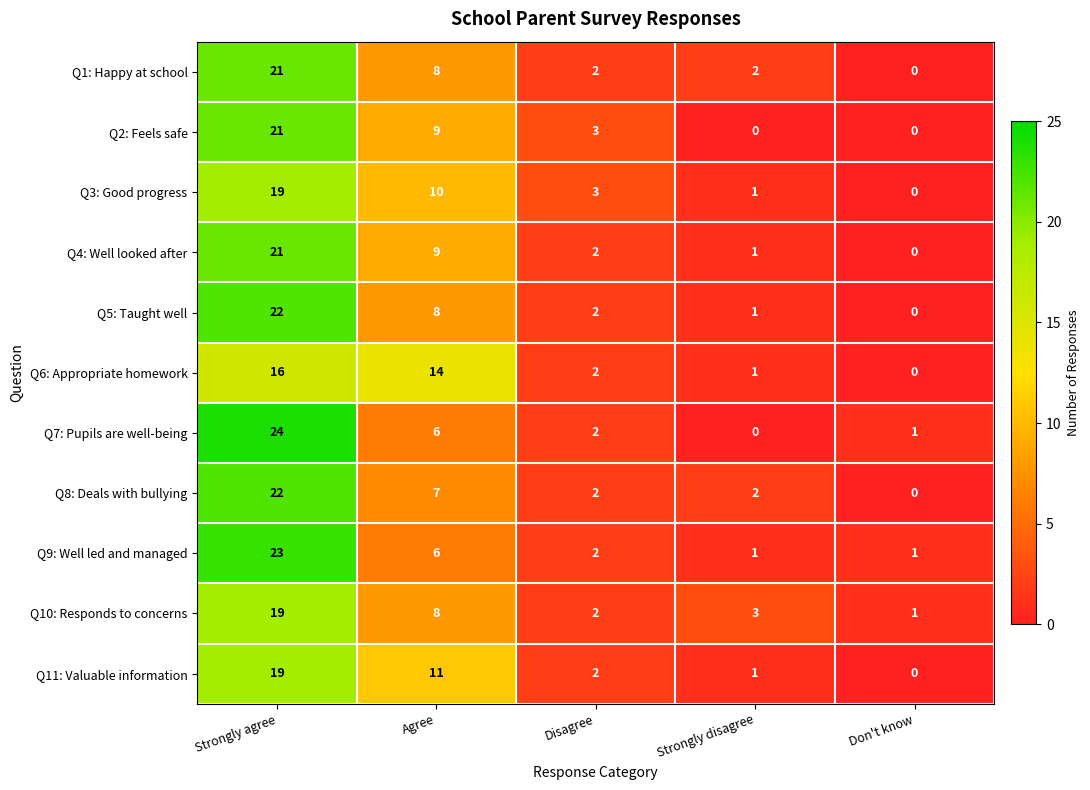

Which series has the widest spread of values?

Q7: Pupils are well-being